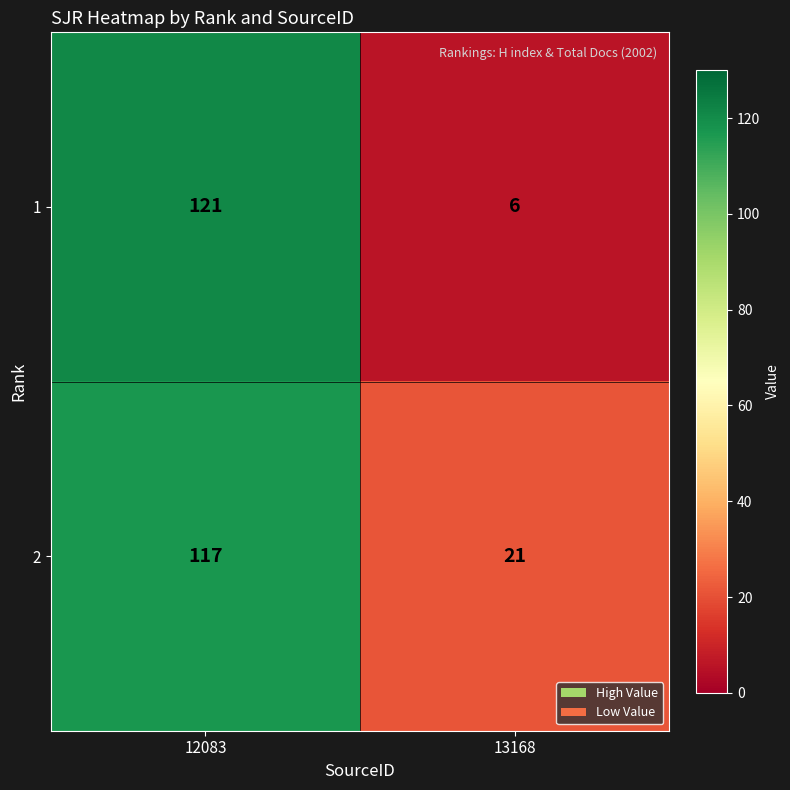

Rank the series at 13168 from lowest to highest value.

1, 2